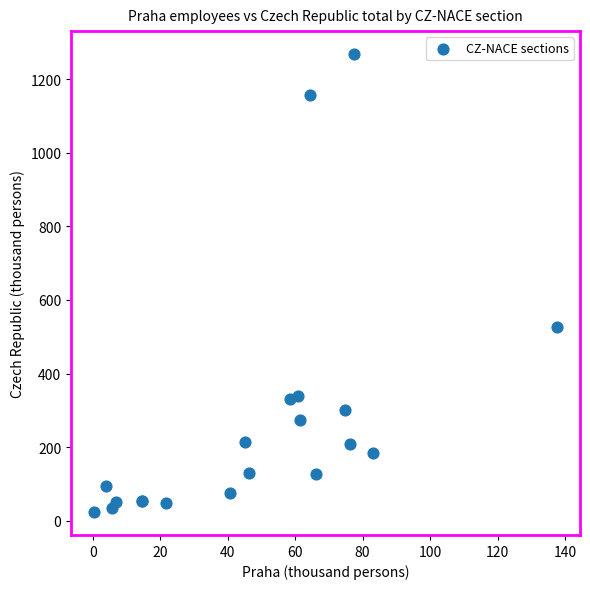

What Y value in the scatter plot is closest to 646?

526.2